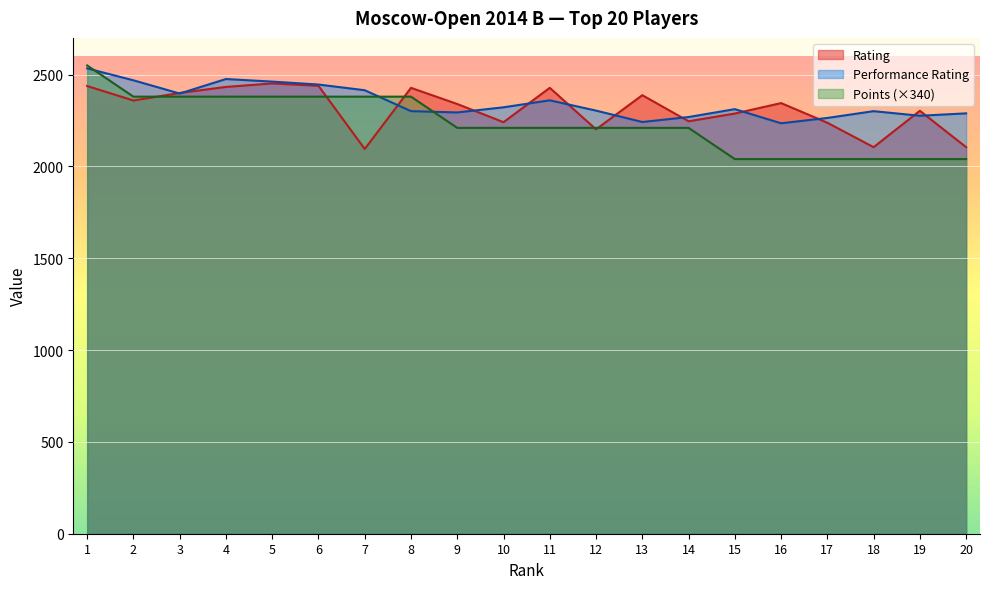

What is the value of the Points point at the 4th from the left?

2380